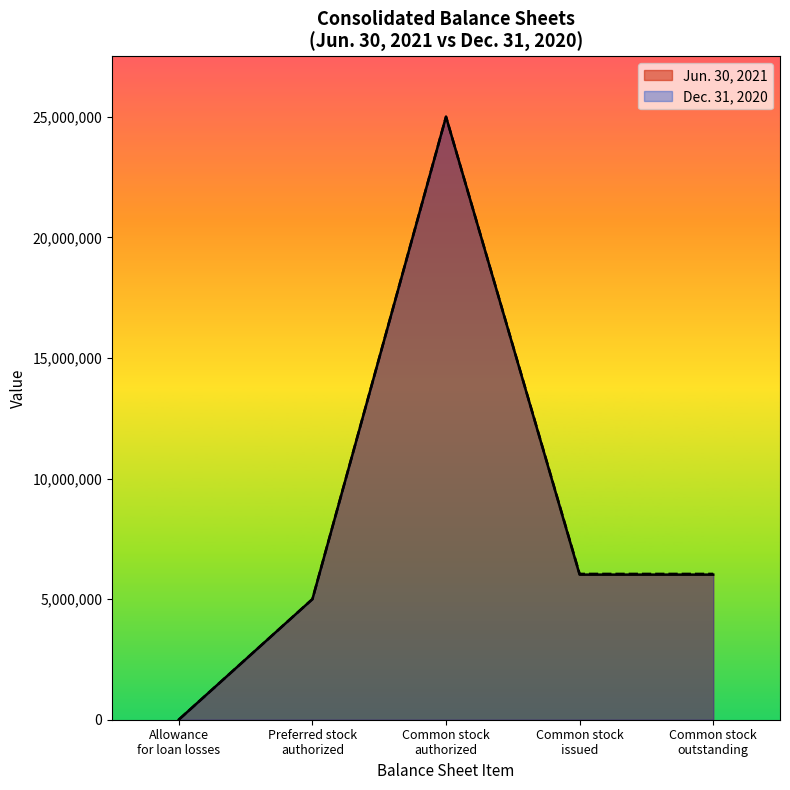

At which category is the sum across all series the highest?

Common stock
authorized